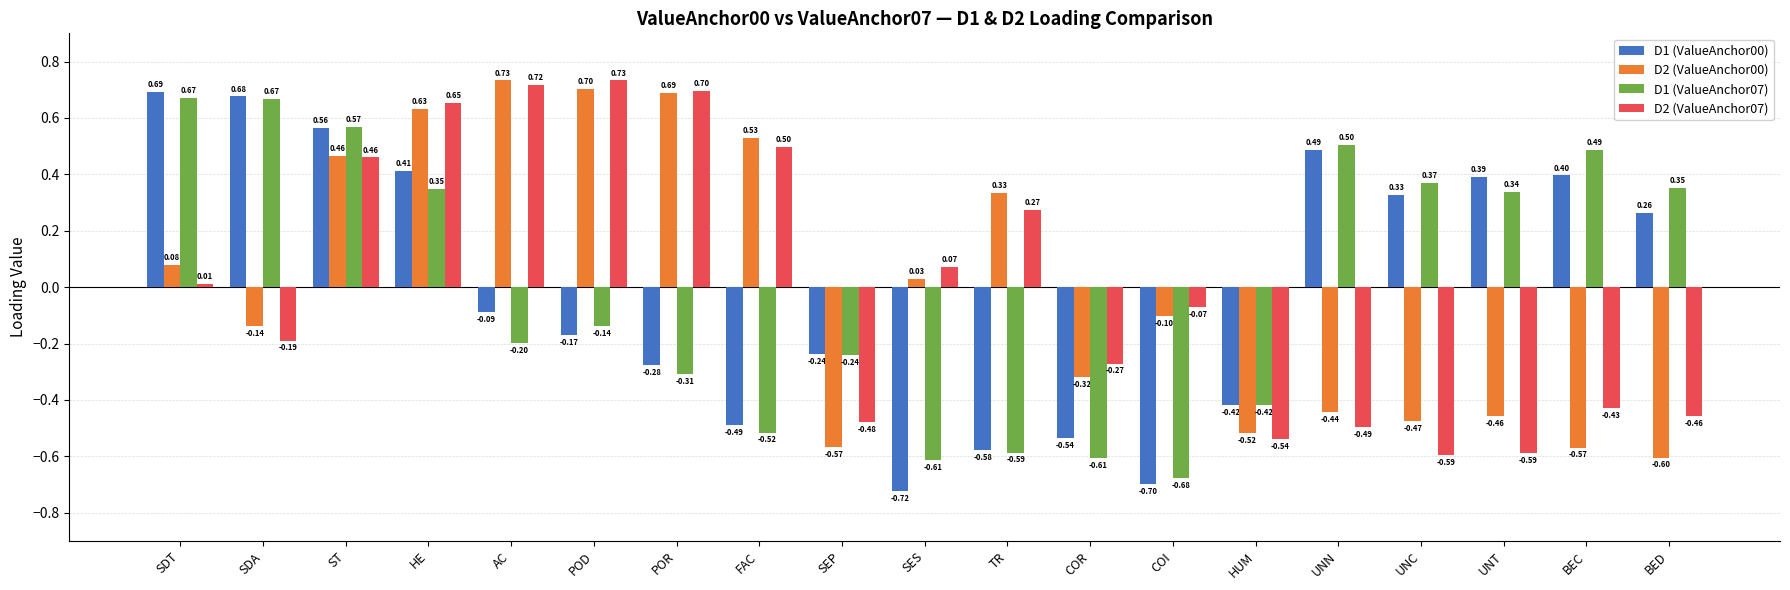

At which category is the sum across all series the highest?

ST